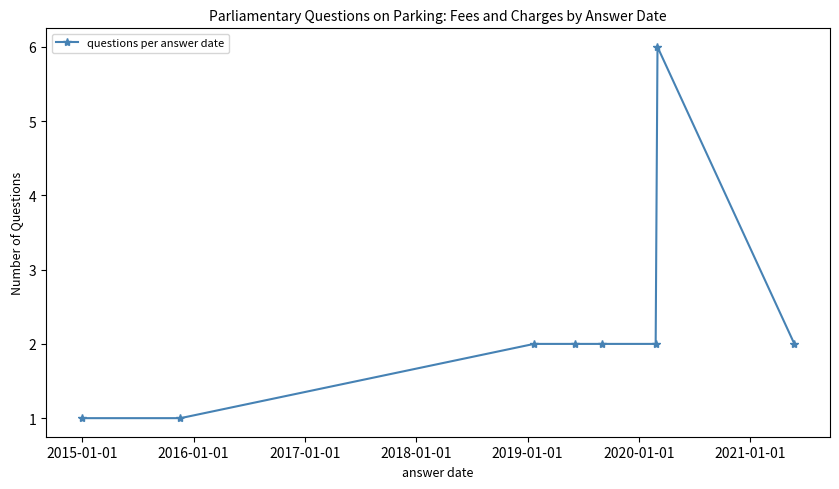

What is the sum of all values?

18